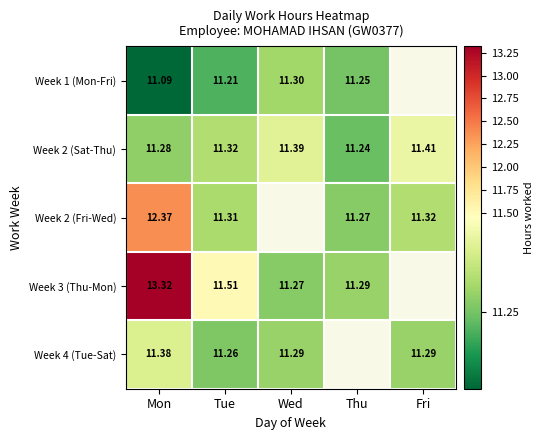

True or false: Week 4 (Tue-Sat) has a value of 11.4 at Mon.

True